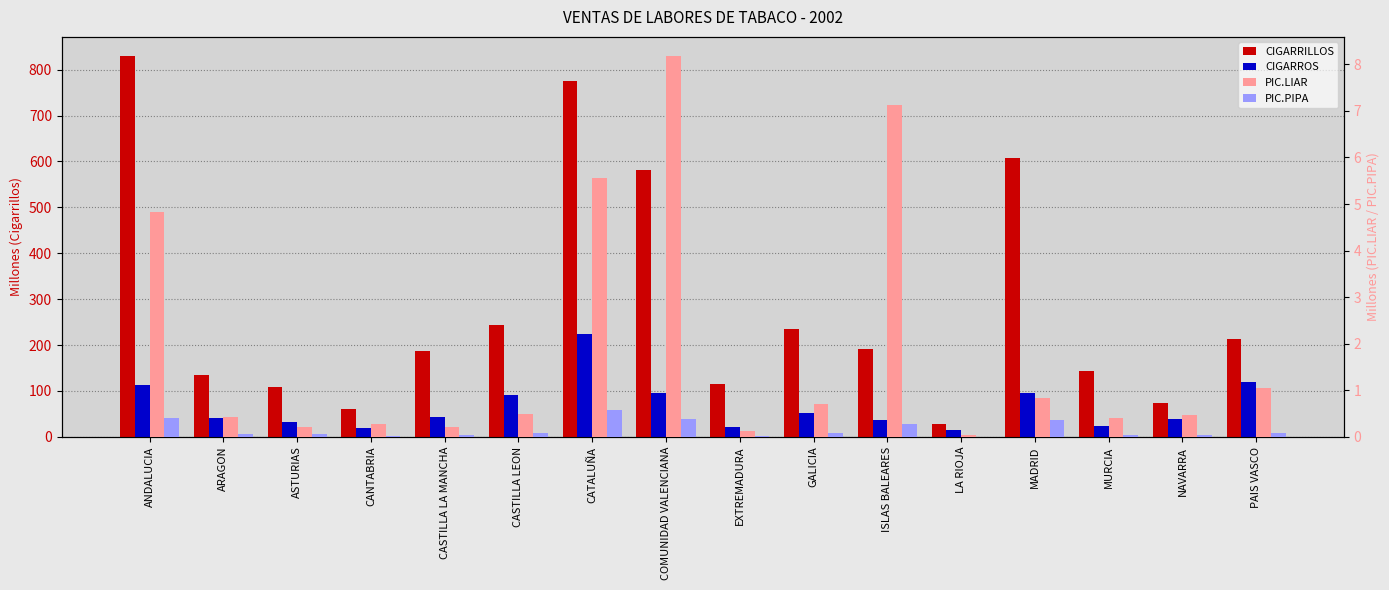

Which label corresponds to the largest value in the chart?

ANDALUCIA